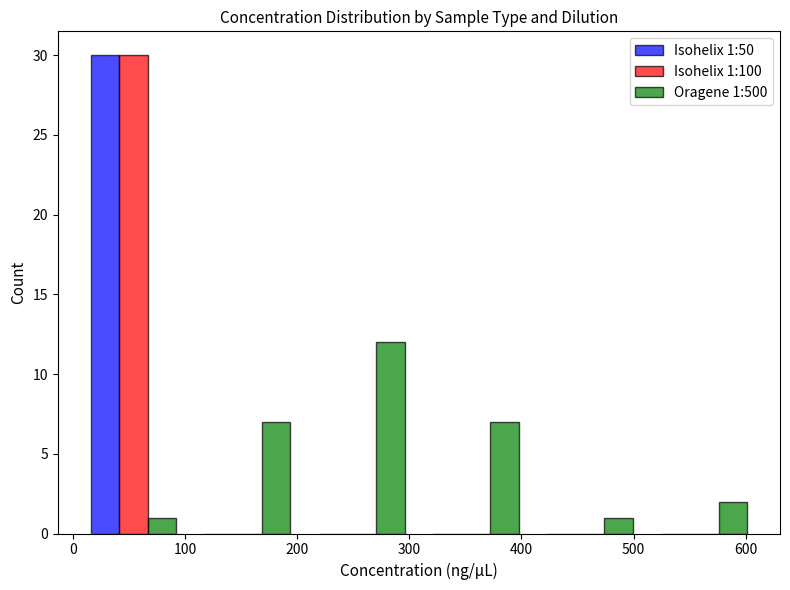

In the Isohelix 1:50 series, which range on the x-axis has the tallest bar?

0 to 100